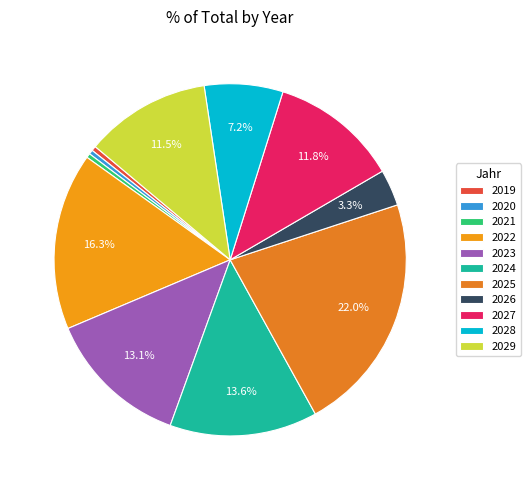

How many segments does this pie chart have?

11